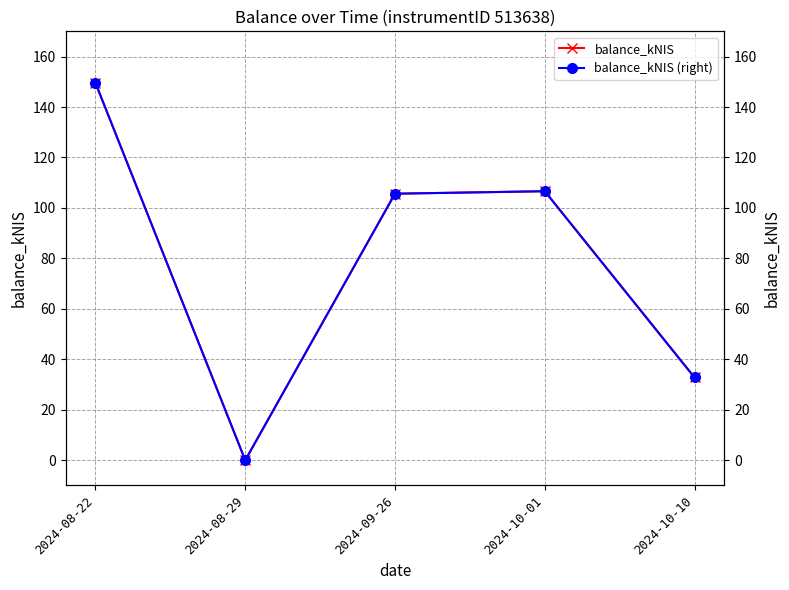

True or false: balance_kNIS has more than 1 interior local peaks.

False